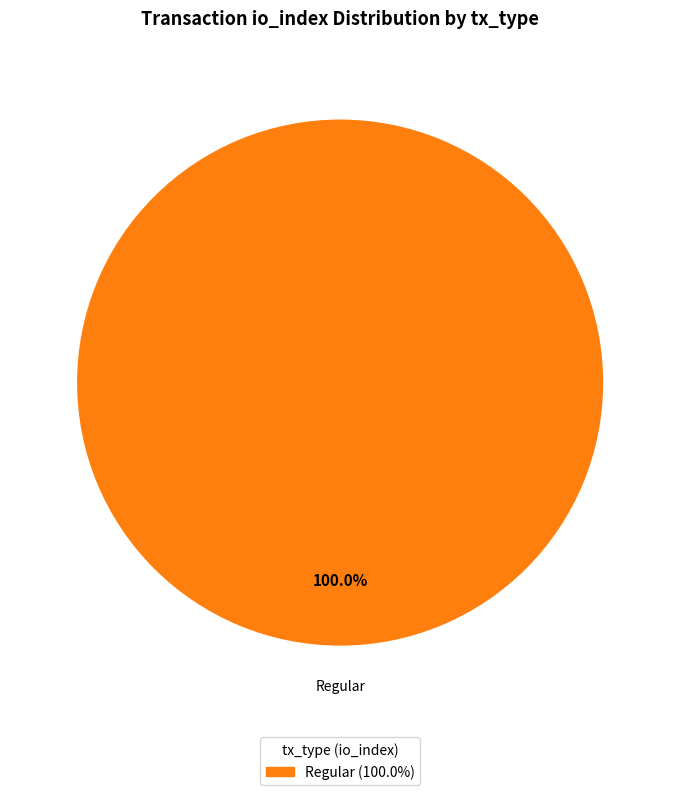

Is there any slice that represents more than half of the pie?

Yes